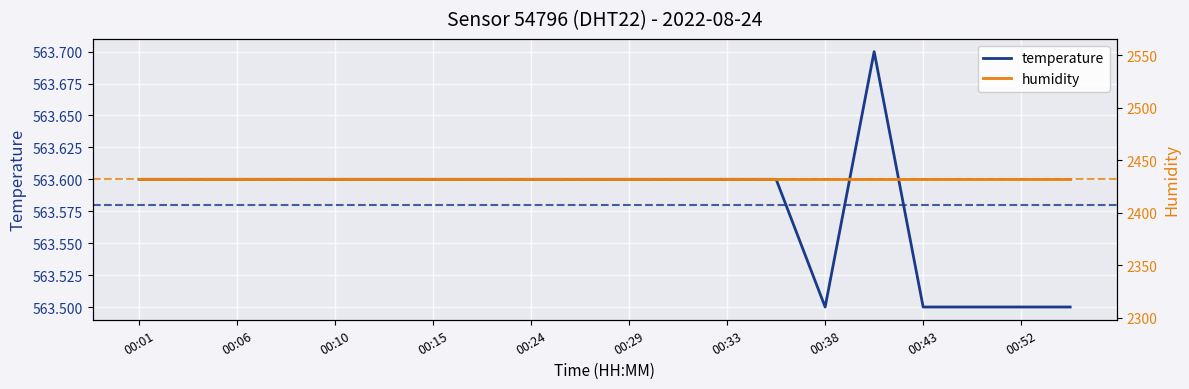

What is the maximum value for temperature?

563.7